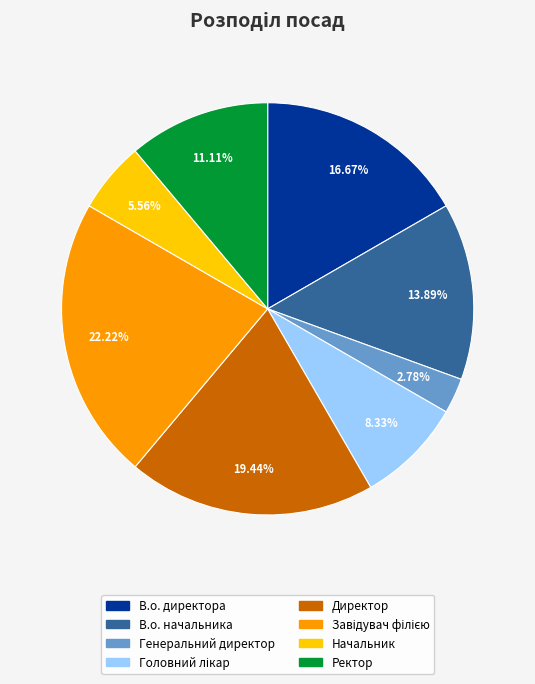

Combined, what portion of the pie is Директор and В.о. начальника?

33.3%